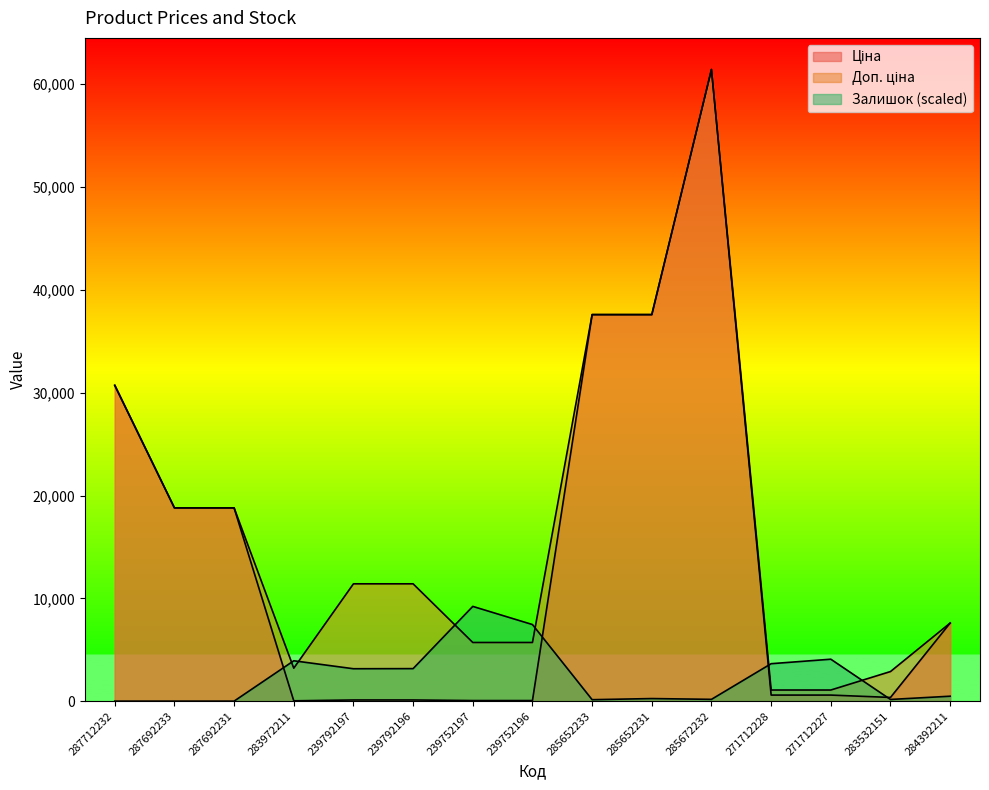

List the series in order of their peak value, lowest first.

Залишок, Ціна, Доп. ціна